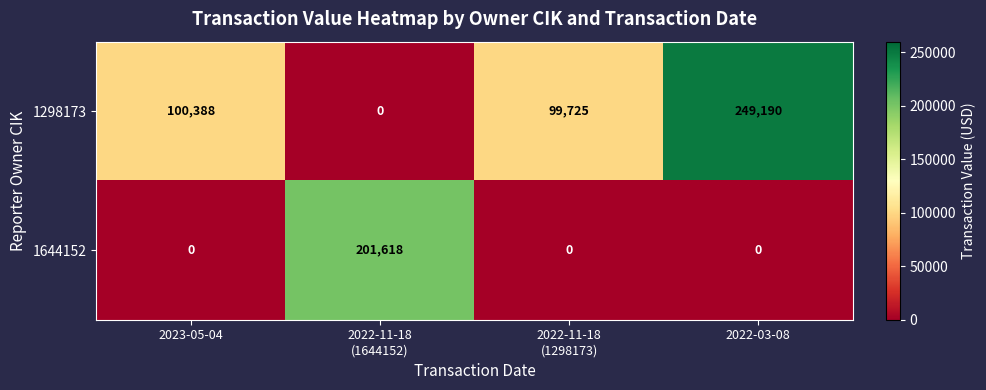

How many values in 1298173 are above zero?

3